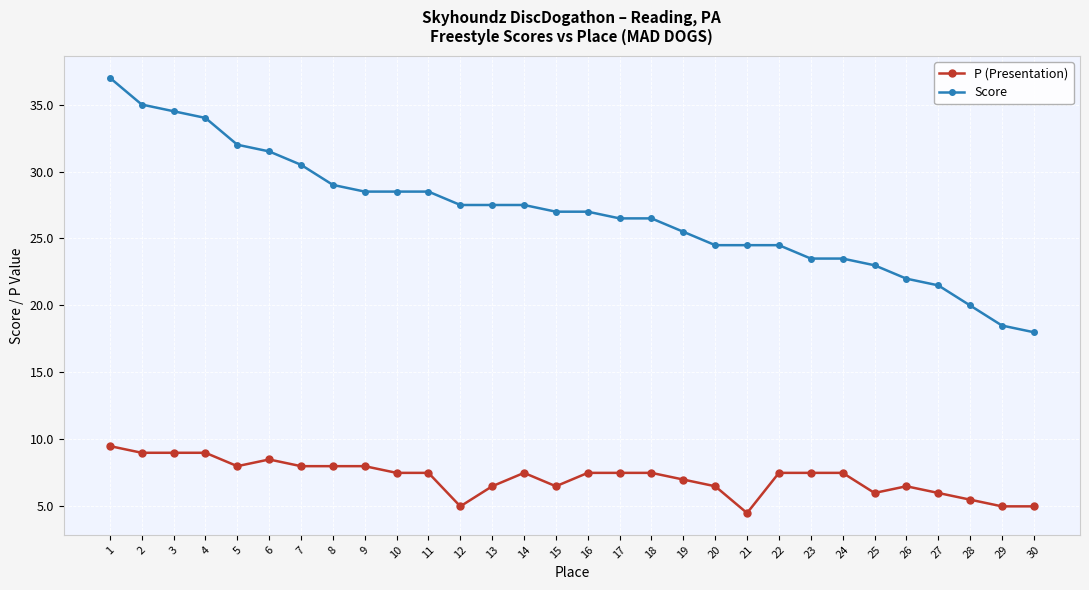

What is the difference between the maximum and minimum values in the Score series?

19.0